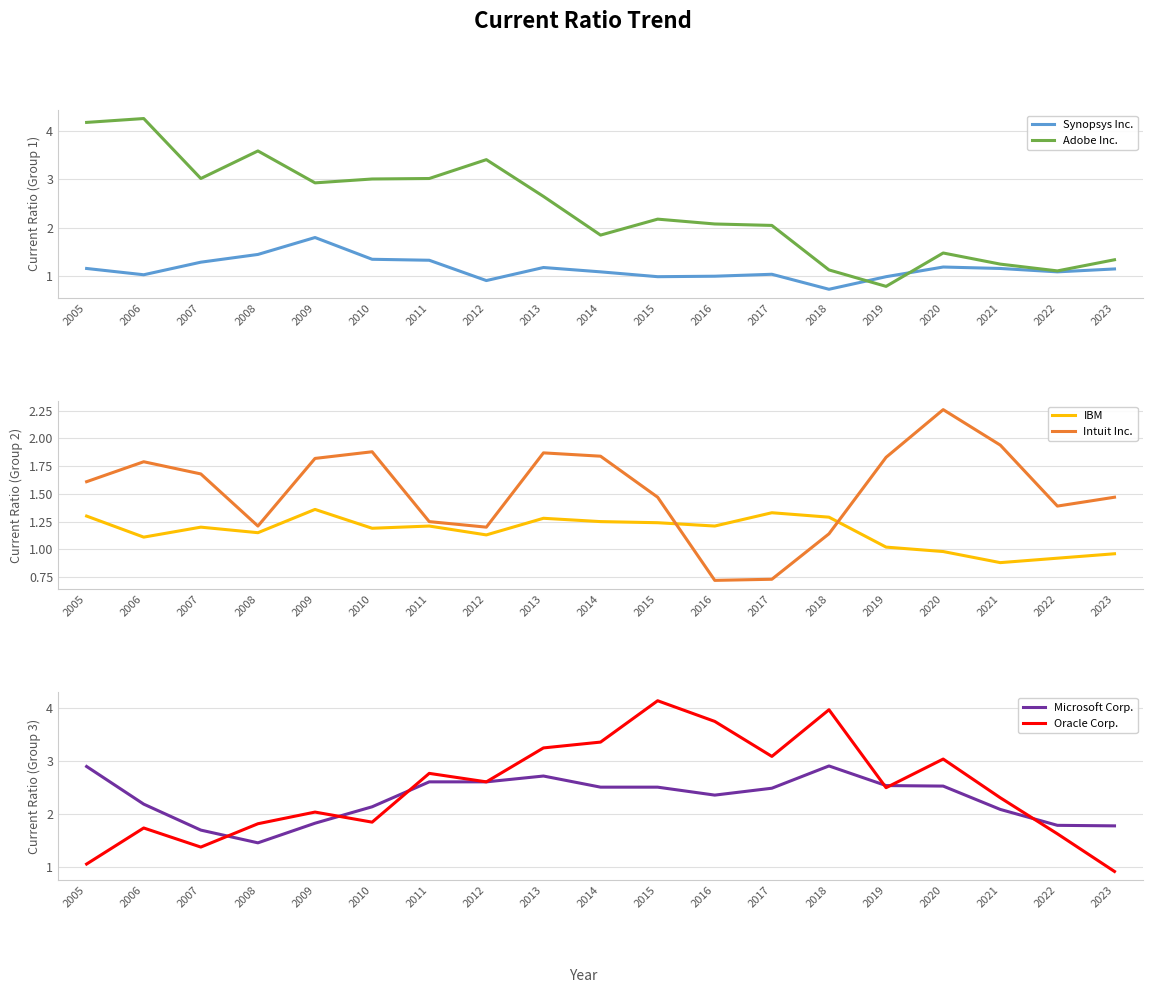

True or false: Intuit Inc. and Oracle Corp. cross at least once.

True